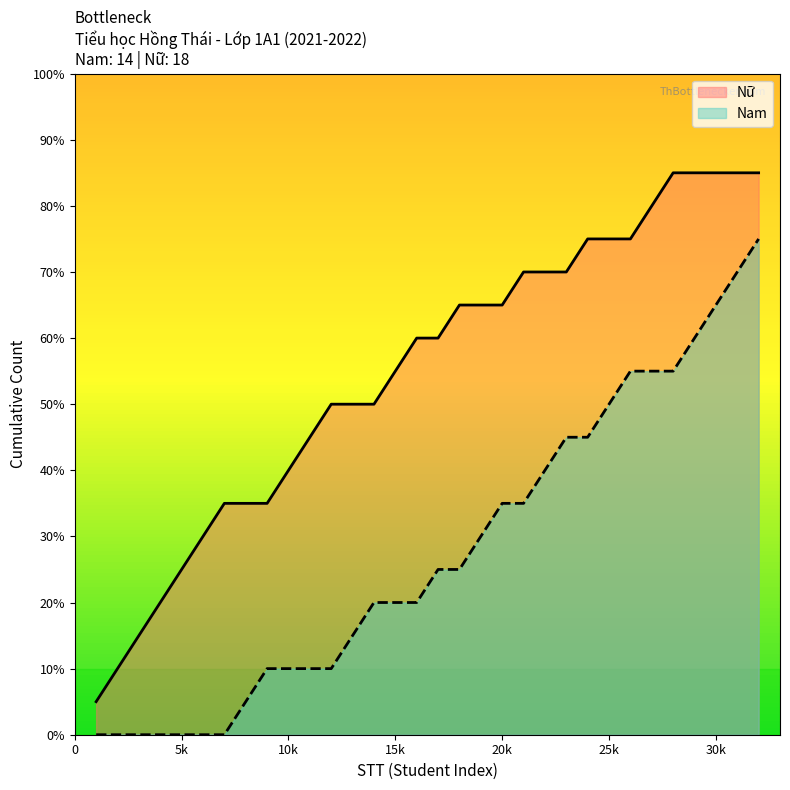

Does the chart display data point markers on the line(s)?

No